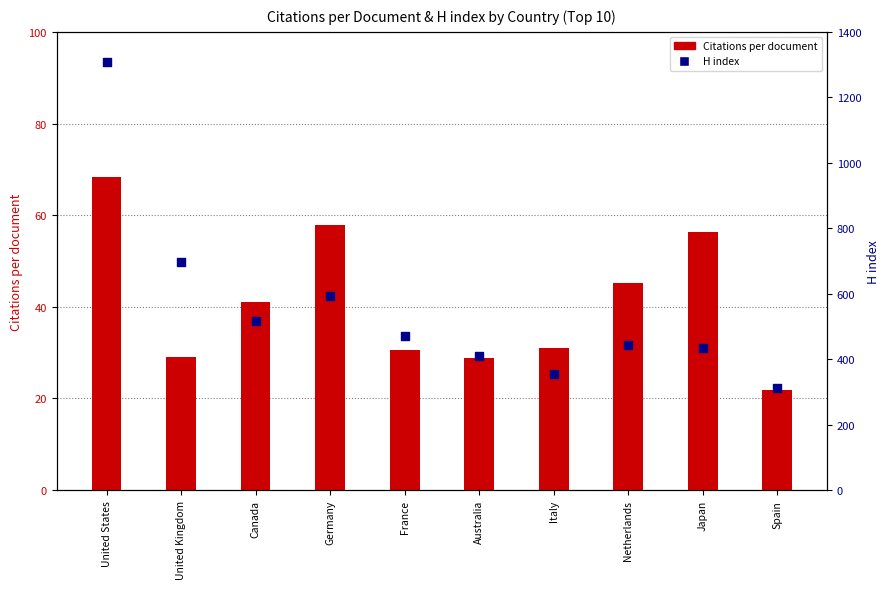

Which series reaches the maximum Y coordinate?

H index